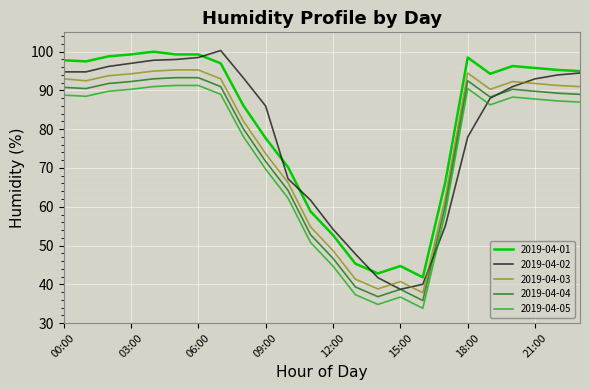

What is the difference between the maximum and minimum values in the 2019-04-05 series?

57.5